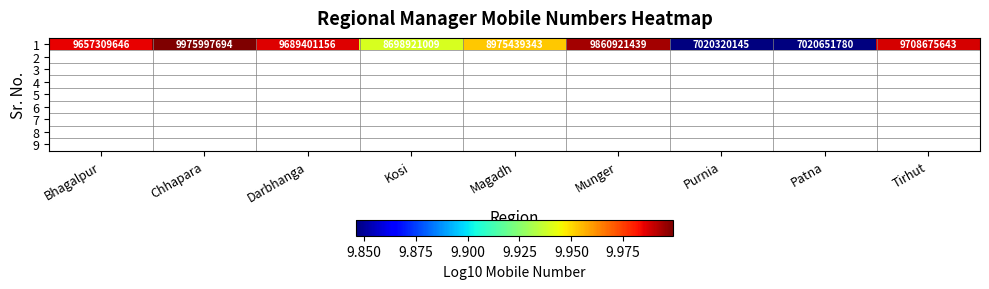

At which category does the chart reach its minimum across all series?

Purnia